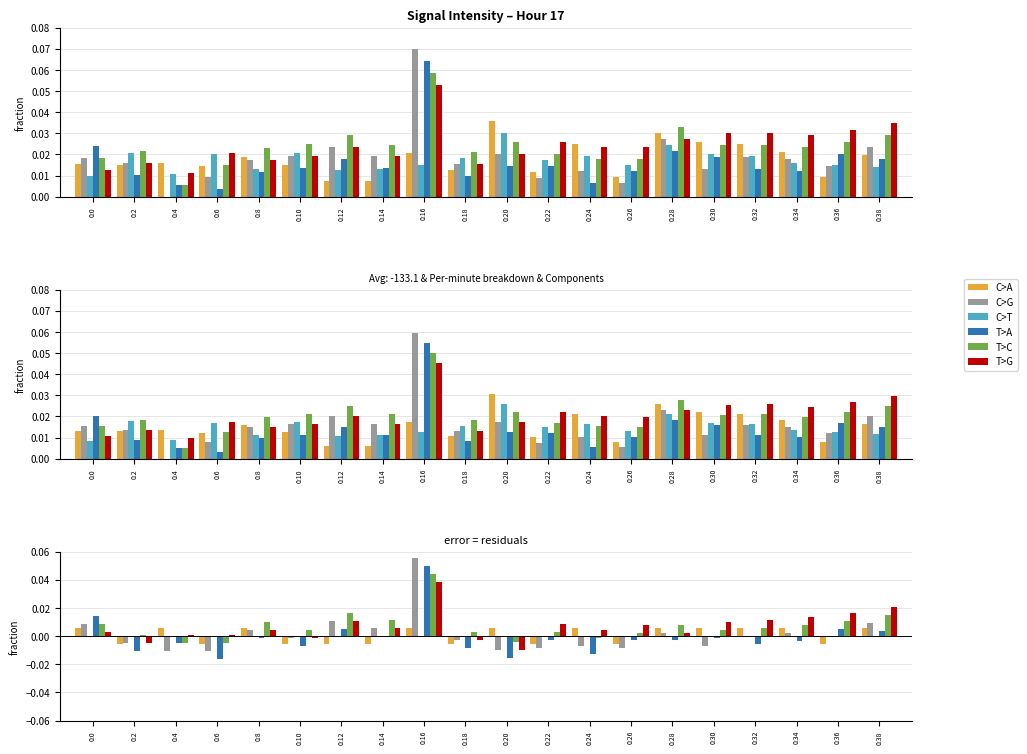

How many values in T>A are below zero?

14